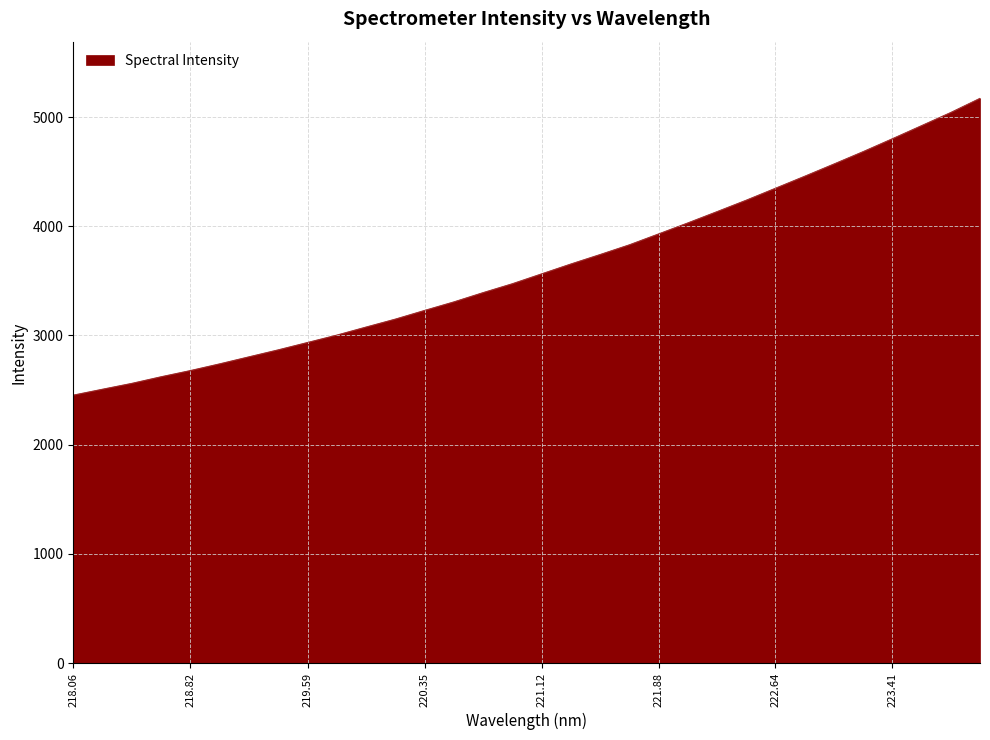

What is the difference between the maximum and minimum values?

2717.7